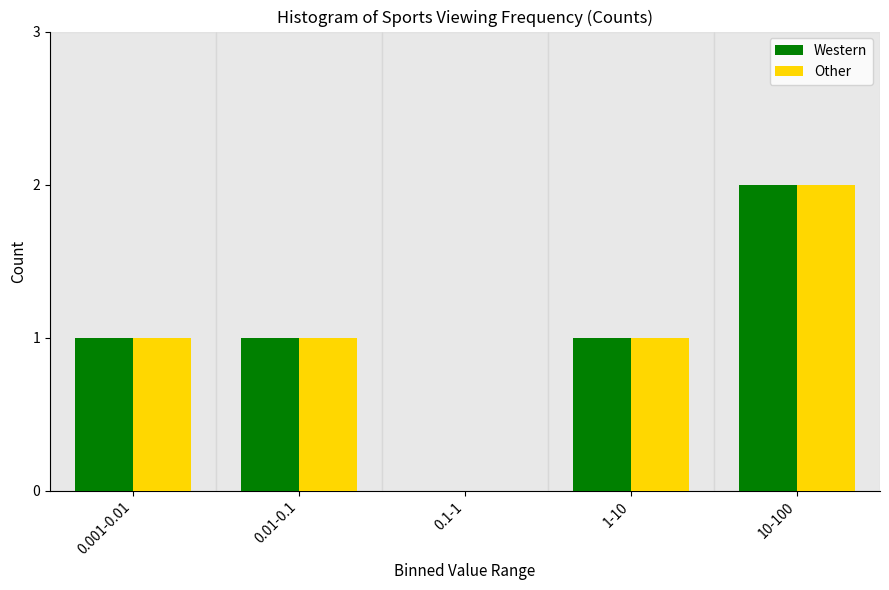

Reading left to right, what are all the values shown in this chart?

Western: 0.001-0.01=1	0.01-0.1=1	0.1-1=0	1-10=1	10-100=2
Other: 0.001-0.01=1	0.01-0.1=1	0.1-1=0	1-10=1	10-100=2